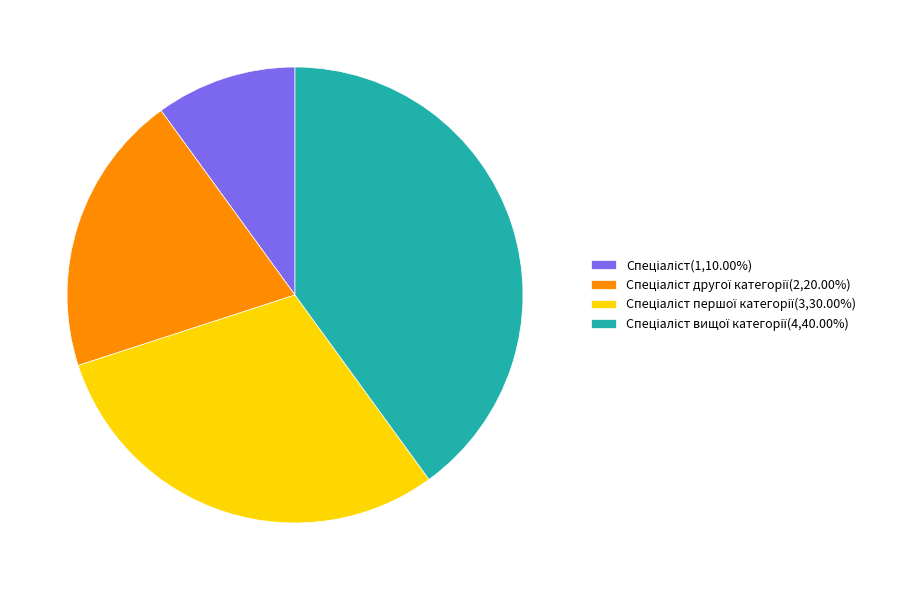

Does any single category account for the majority?

No